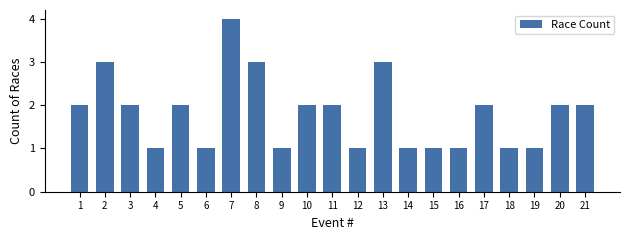

Reading left to right, extract all data points from this chart.

1=2	2=3	3=2	4=1	5=2	6=1	7=4	8=3	9=1	10=2	11=2	12=1	13=3	14=1	15=1	16=1	17=2	18=1	19=1	20=2	21=2